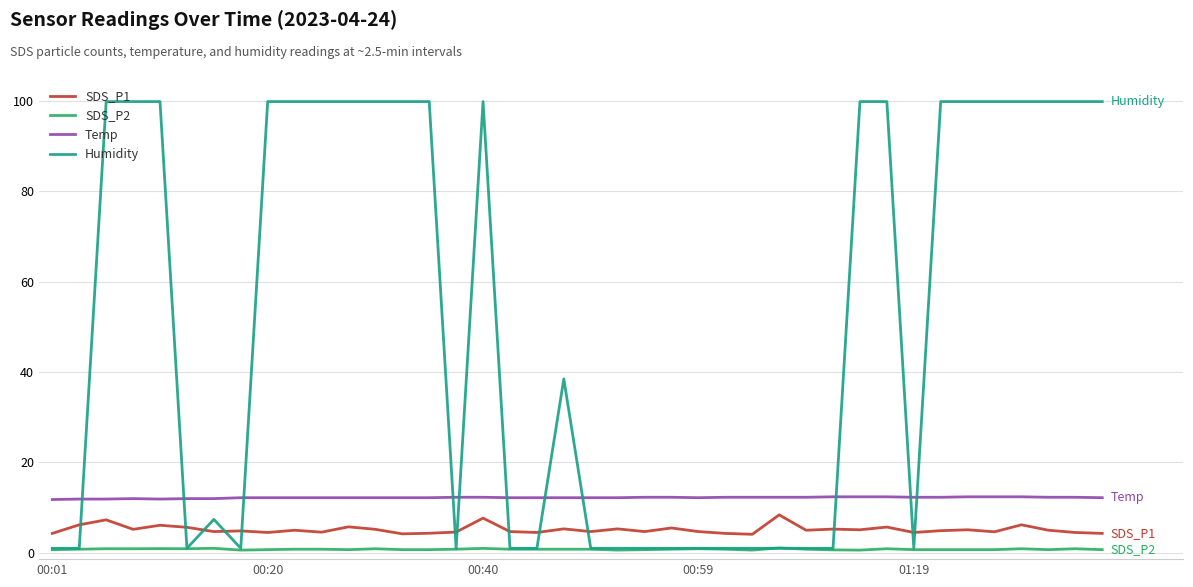

Does the chart display data point markers on the line(s)?

No